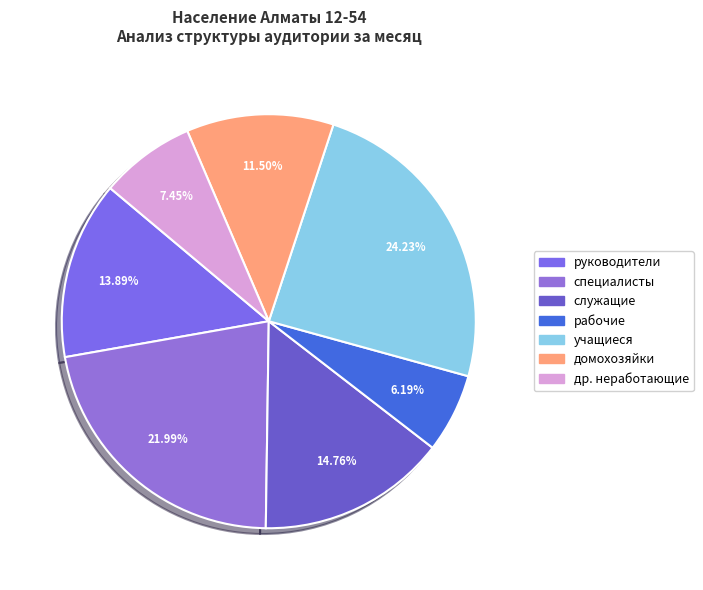

Rank the categories by value from lowest to highest.

рабочие, др. неработающие, домохозяйки, руководители, служащие, специалисты, учащиеся